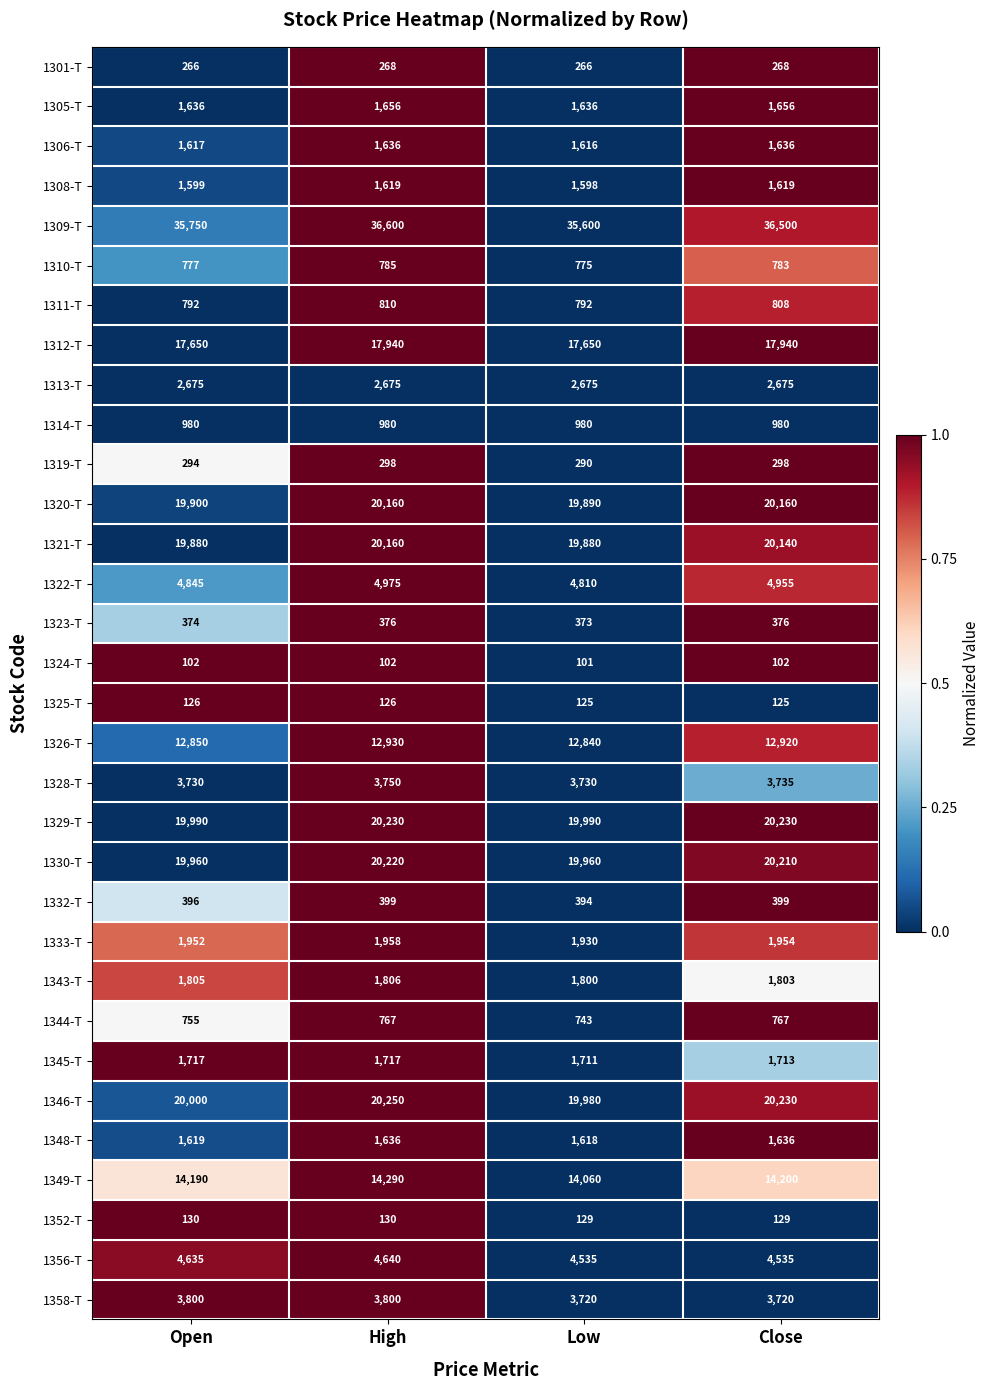

How many series are shown in this chart?

32